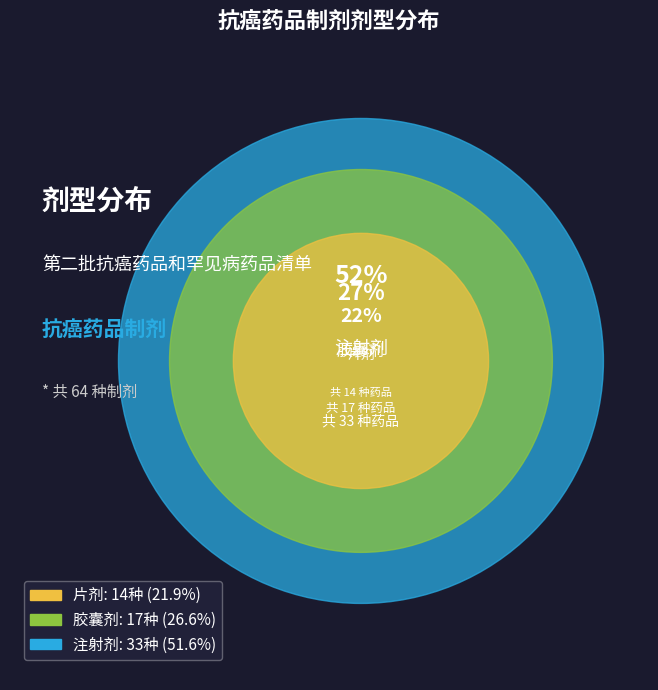

To the nearest percent, what percentage of the pie is 注射剂?

52%